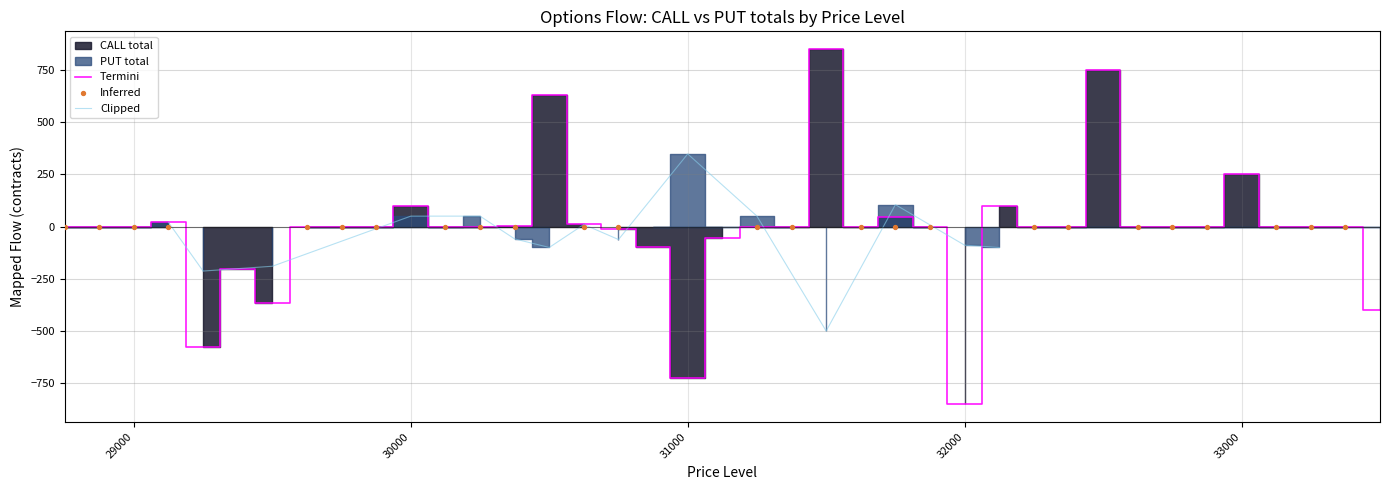

Between 31250 and 32500, which is larger?

32500